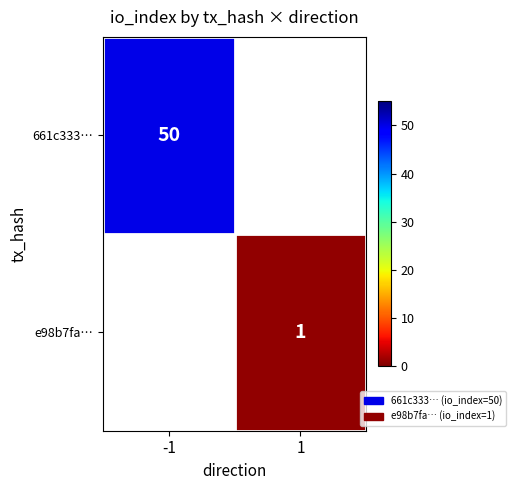

The 661c333… series shows 50 at -1. True or false?

True